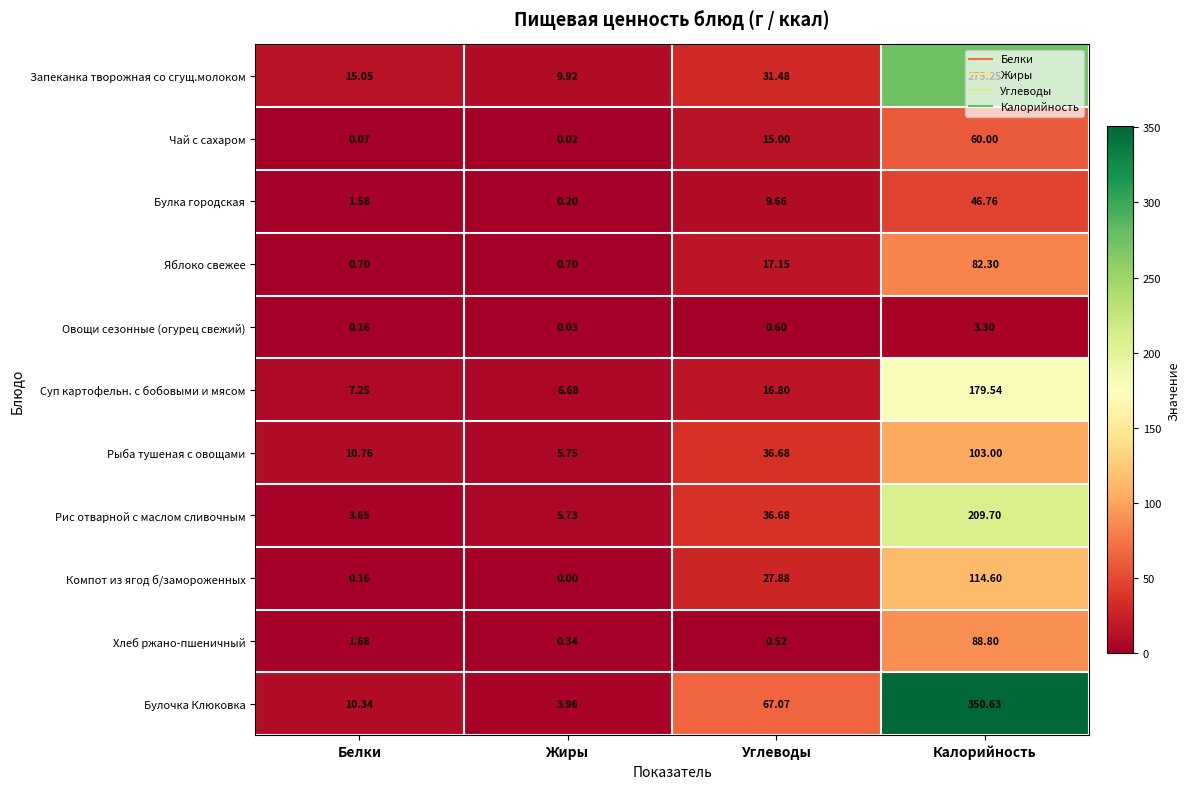

List the series in order of their peak value, highest first.

Булочка Клюковка, Запеканка творожная со сгущ.молоком, Рис отварной с маслом сливочным, Суп картофельн. с бобовыми и мясом, Компот из ягод б/замороженных, Рыба тушеная с овощами, Хлеб ржано-пшеничный, Яблоко свежее, Чай с сахаром, Булка городская, Овощи сезонные (огурец свежий)